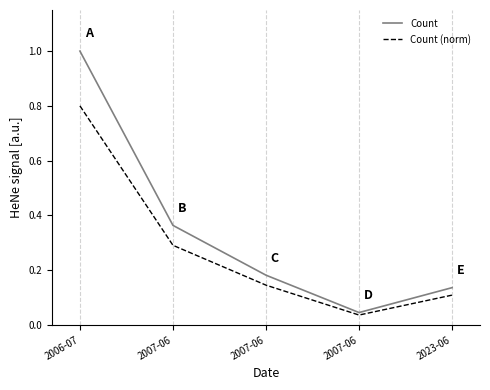

Is this an area chart (filled region under the line)?

No